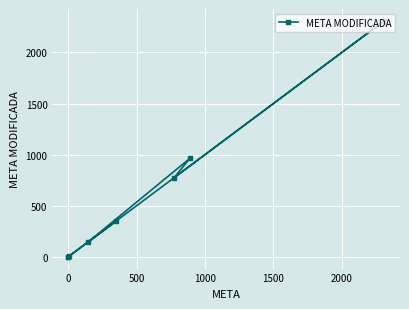

Is it true that the value at −500 is 0.7?

False